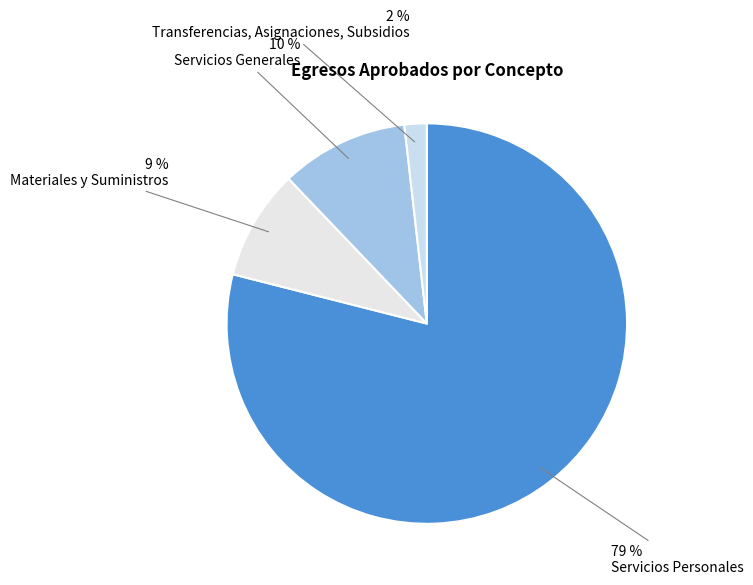

Rank the categories by value from highest to lowest.

Servicios Personales, Servicios Generales, Materiales y Suministros, Transferencias, Asignaciones, Subsidios